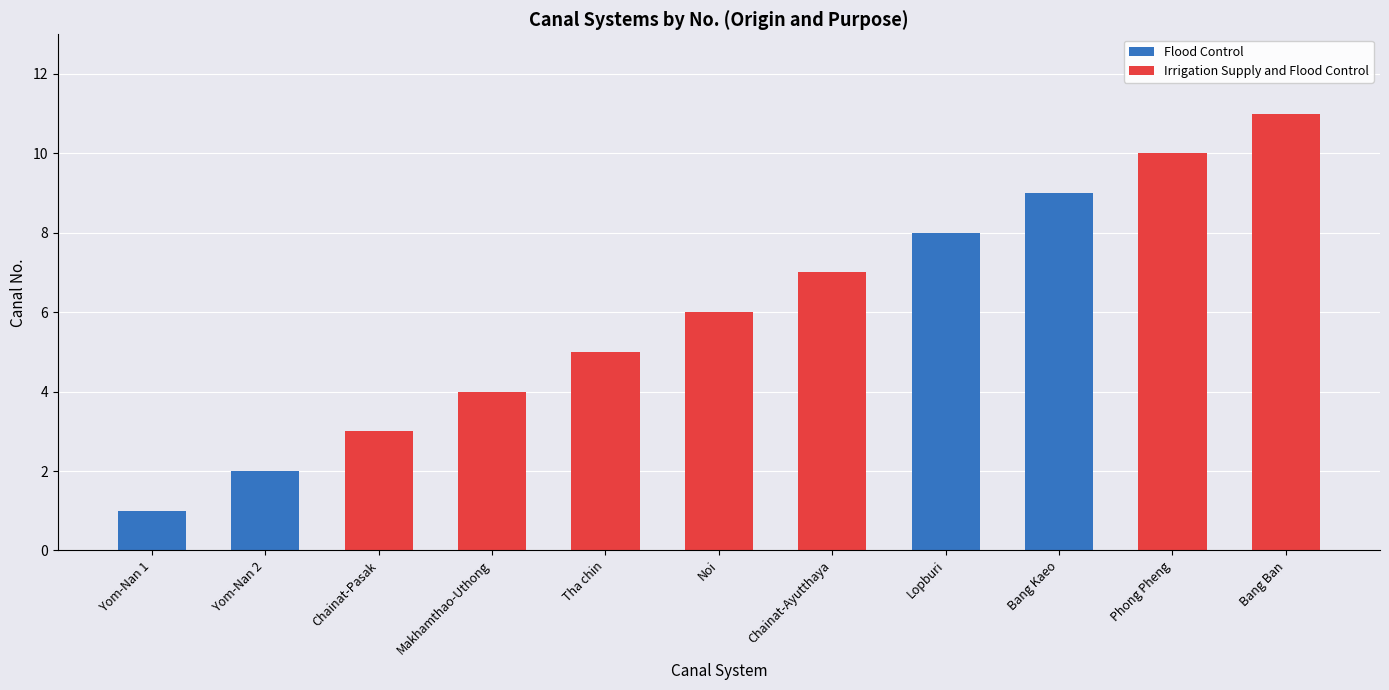

How many positive values does the Irrigation Supply and Flood Control series have?

7